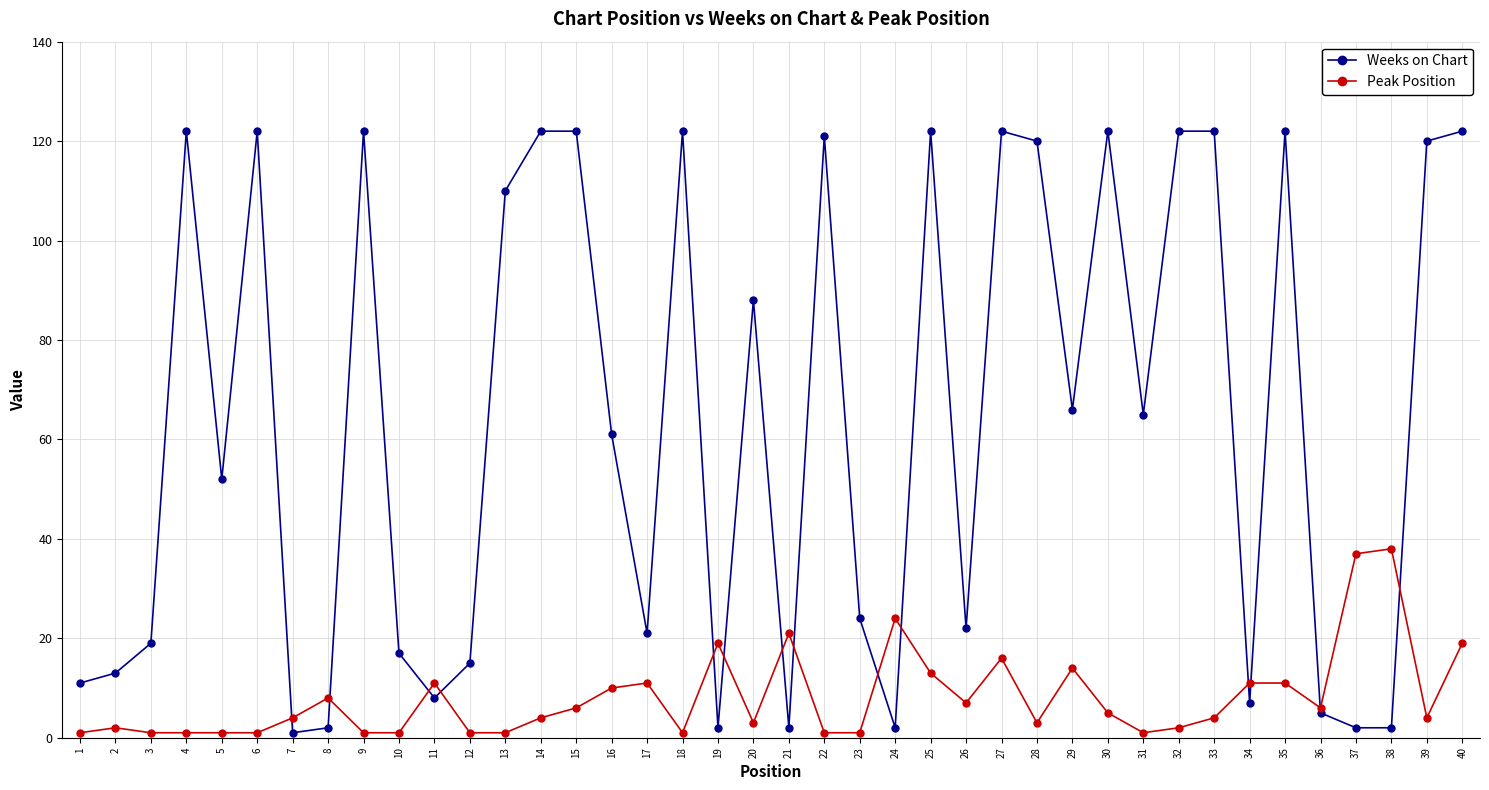

What is the greatest value displayed?

122